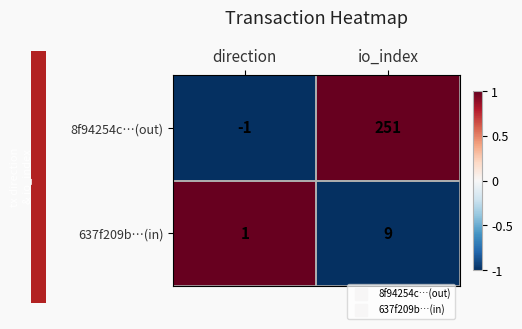

Is it true that 637f209b…(in) equals 1 at direction?

True